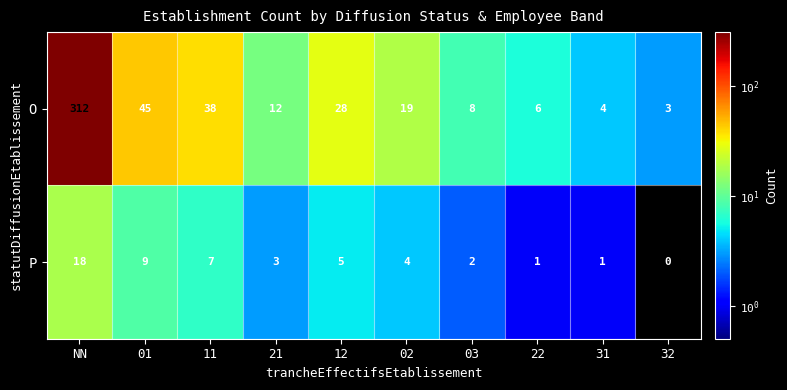

Between 21 and 32, which series saw the biggest shift?

O